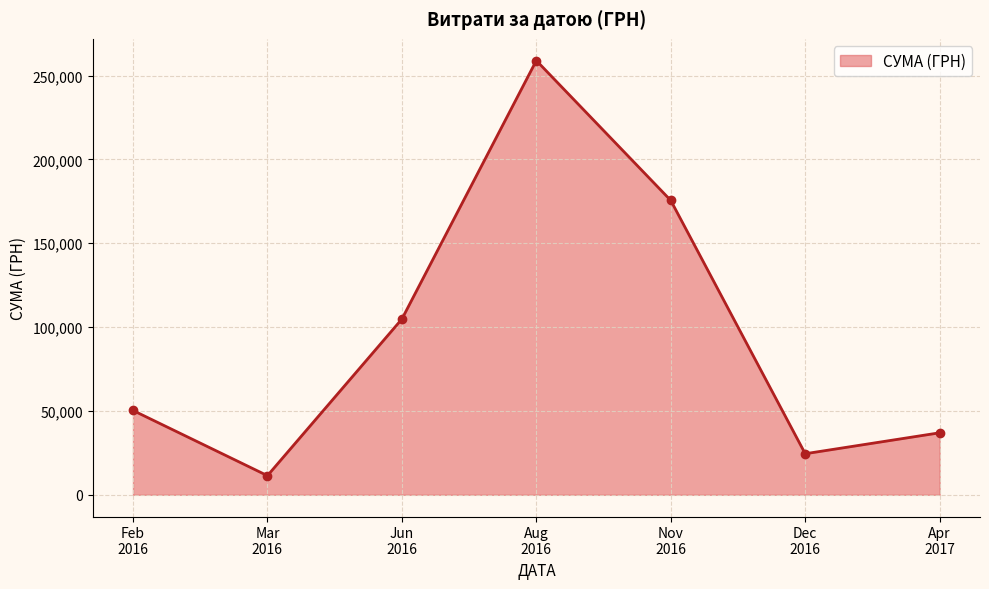

Reading right to left, extract all data points from this chart.

36990.0	24495.7	175535.9	258963.5	104800.1	11416.1	50302.8